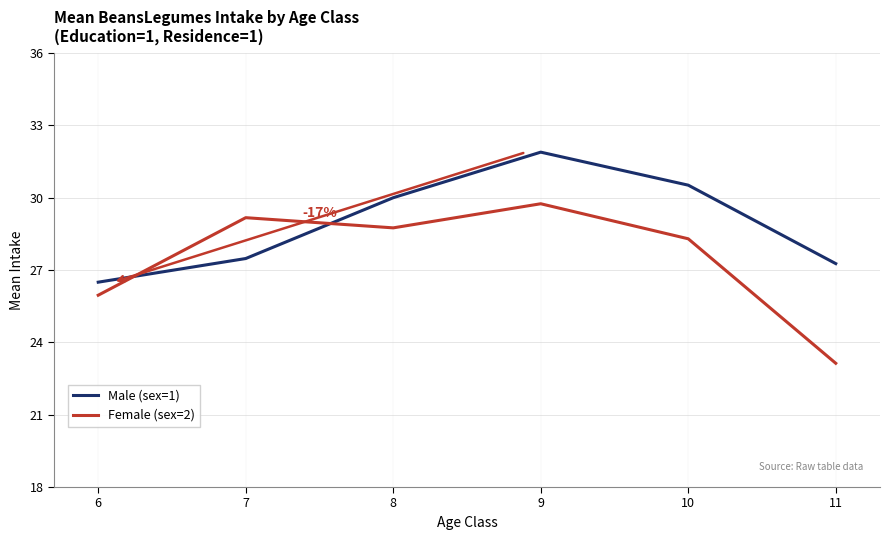

At 11, list the series in order from largest to smallest.

Male (sex=1), Female (sex=2)